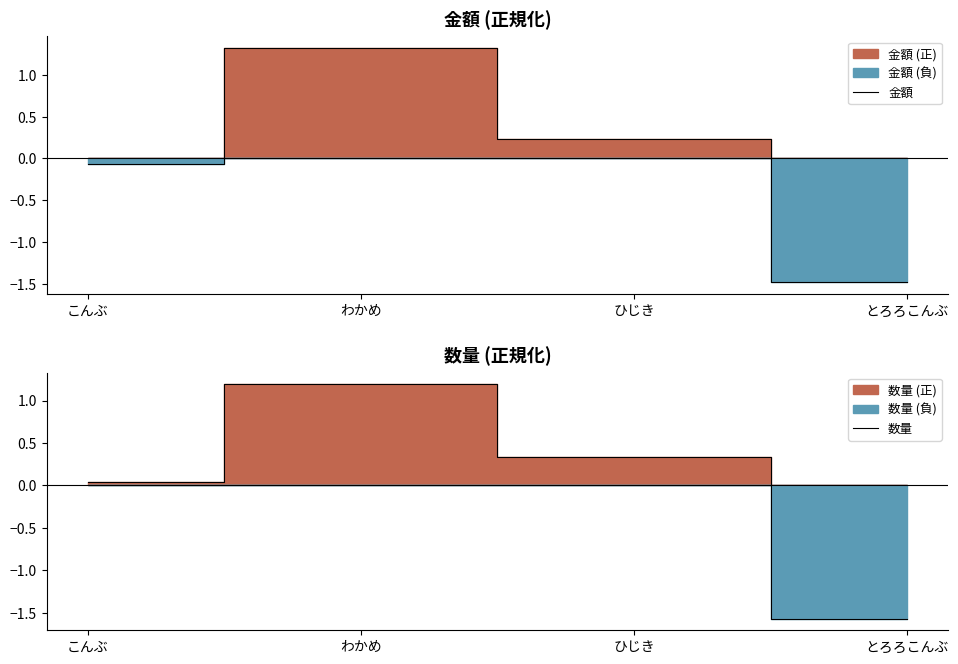

What position from the left is わかめ?

2